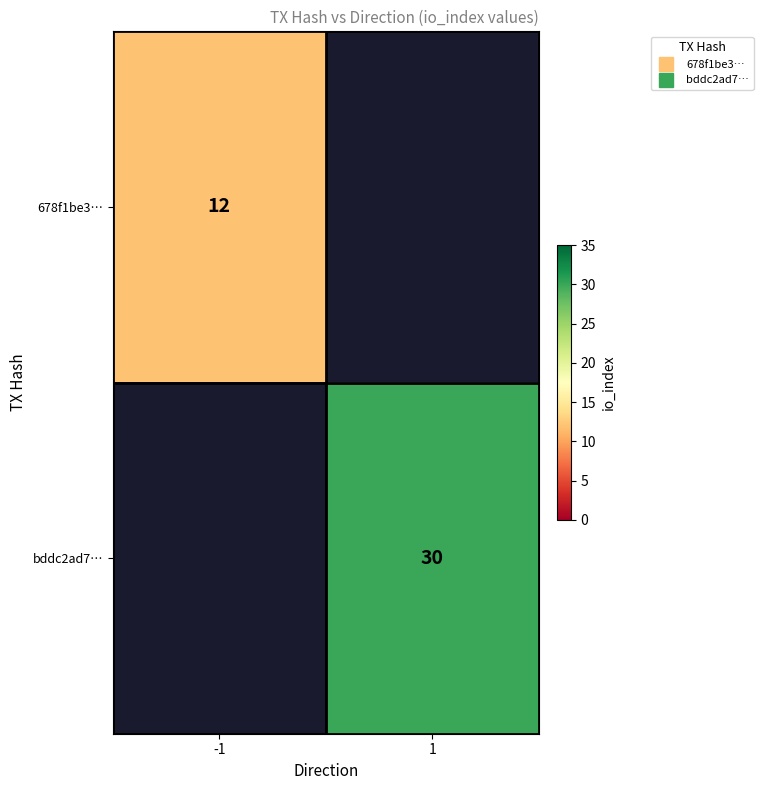

At which label does bddc2ad7… reach its peak?

-1